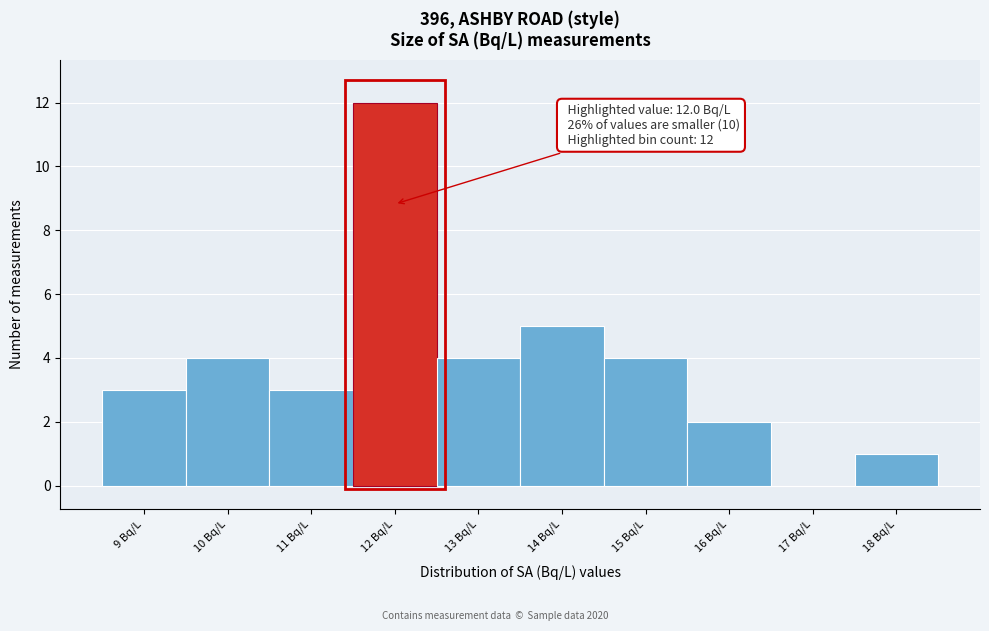

Over which range of the x-axis is the bar tallest?

11.5 to 12.5